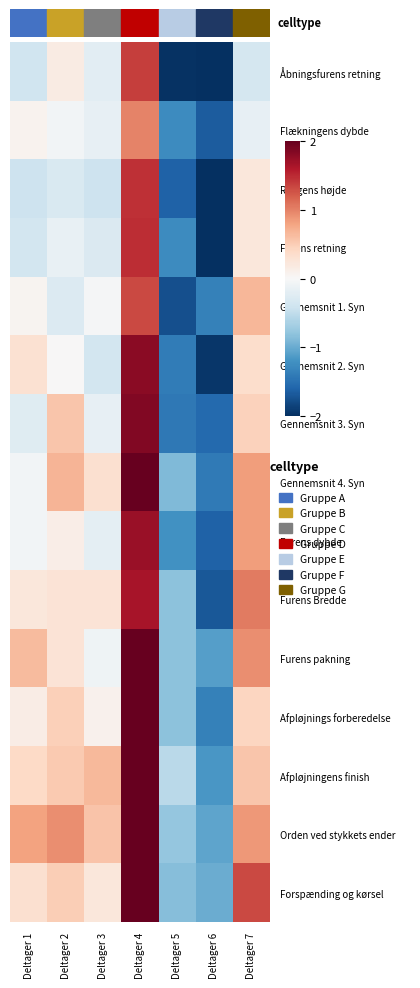

Rank the series by their maximum value, from highest to lowest.

Gennemsnit 4. Syn, Furens pakning, Afpløjnings forberedelse, Afpløjningens finish, Orden ved stykkets ender, Forspænding og kørsel, Gennemsnit 3. Syn, Gennemsnit 2. Syn, Furens dybde, Furens Bredde, Furens retning, Ryggens højde, Åbningsfurens retning, Gennemsnit 1. Syn, Flækningens dybde